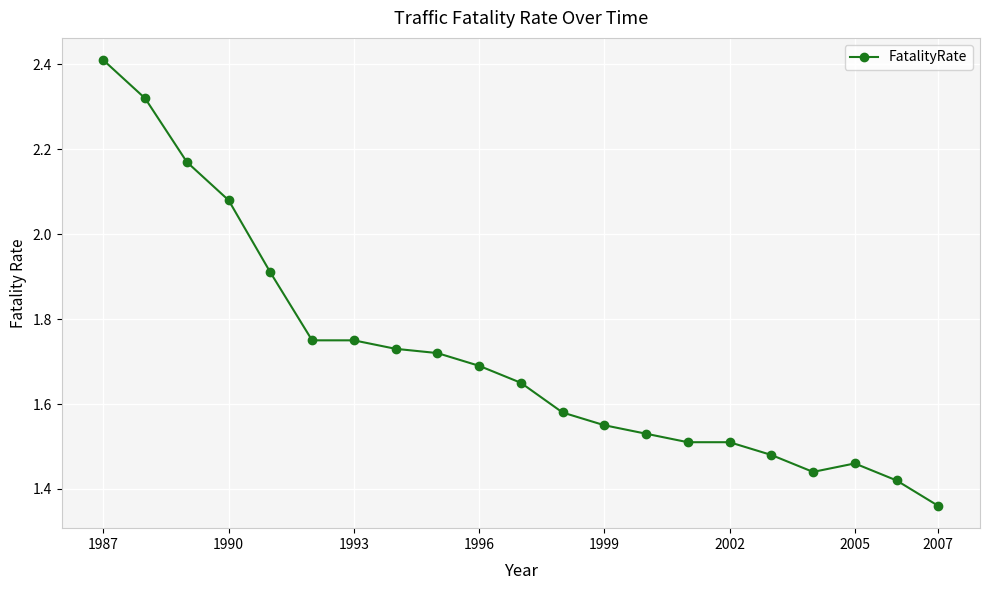

True or false: there are more than 0 points higher than both neighbors.

True